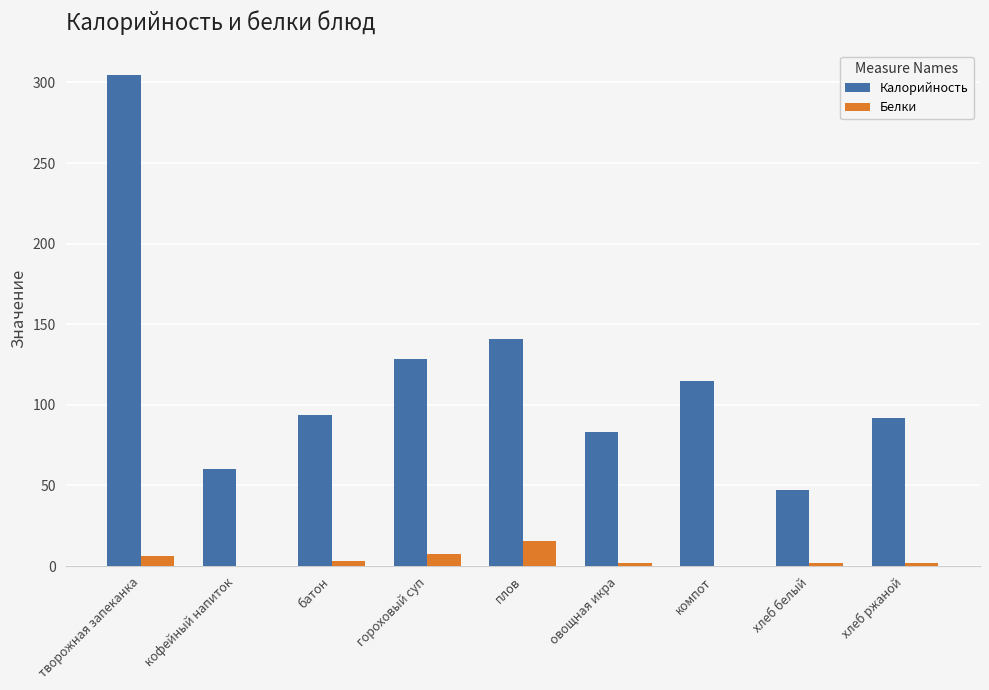

What is the sum of the Калорийность values at хлеб ржаной and творожная запеканка?

396.5